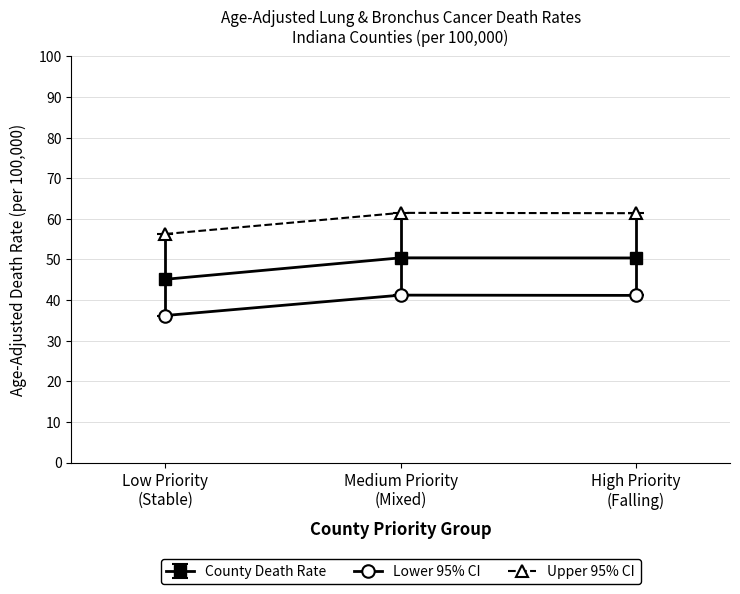

Rank the series by their maximum value, from highest to lowest.

Upper 95% CI, County Death Rate, Lower 95% CI